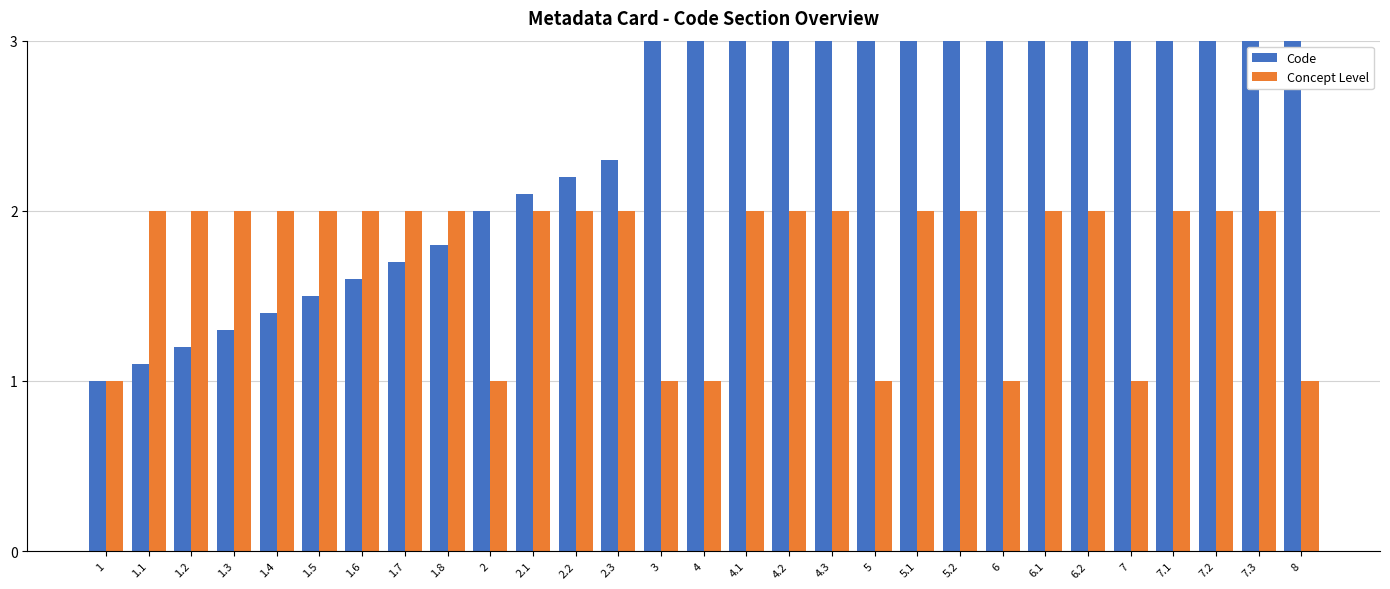

Reading left to right, list all the values displayed in this chart.

Code: 1.0	1.1	1.2	1.3	1.4	1.5	1.6	1.7	1.8	2.0	2.1	2.2	2.3	3.0	4.0	4.1	4.2	4.3	5.0	5.1	5.2	6.0	6.1	6.2	7.0	7.1	7.2	7.3	8.0
Concept Level: 1.0	2.0	2.0	2.0	2.0	2.0	2.0	2.0	2.0	1.0	2.0	2.0	2.0	1.0	1.0	2.0	2.0	2.0	1.0	2.0	2.0	1.0	2.0	2.0	1.0	2.0	2.0	2.0	1.0